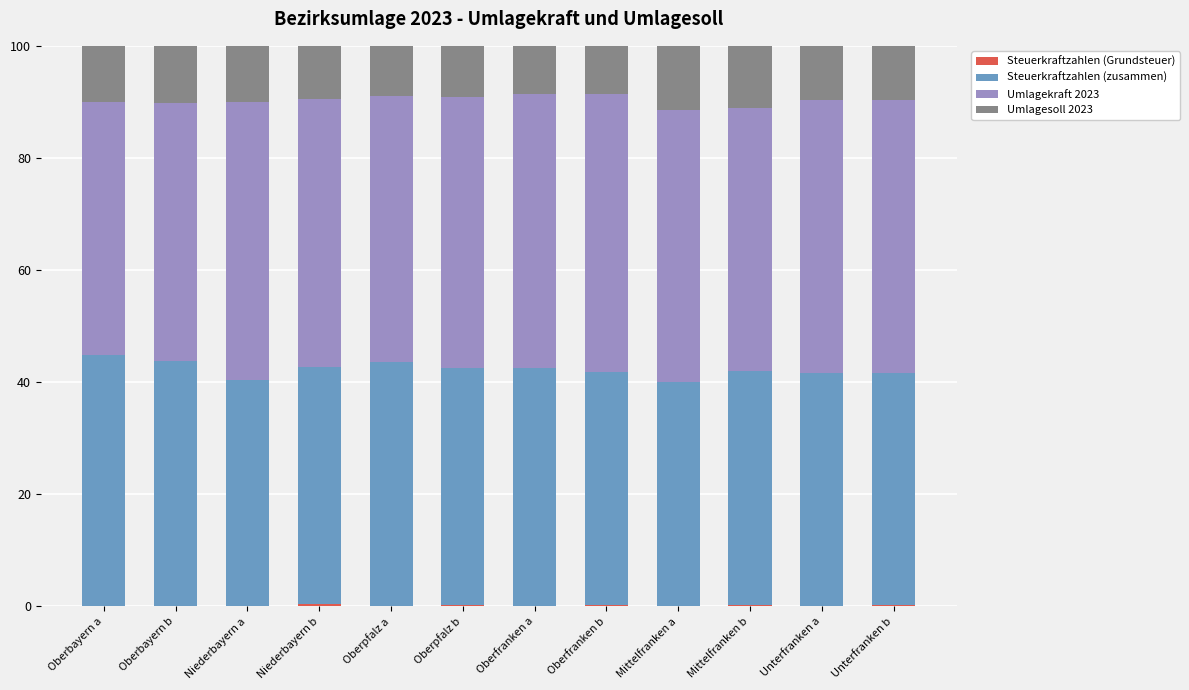

What is the average value of the Umlagesoll 2023 series?

9.7